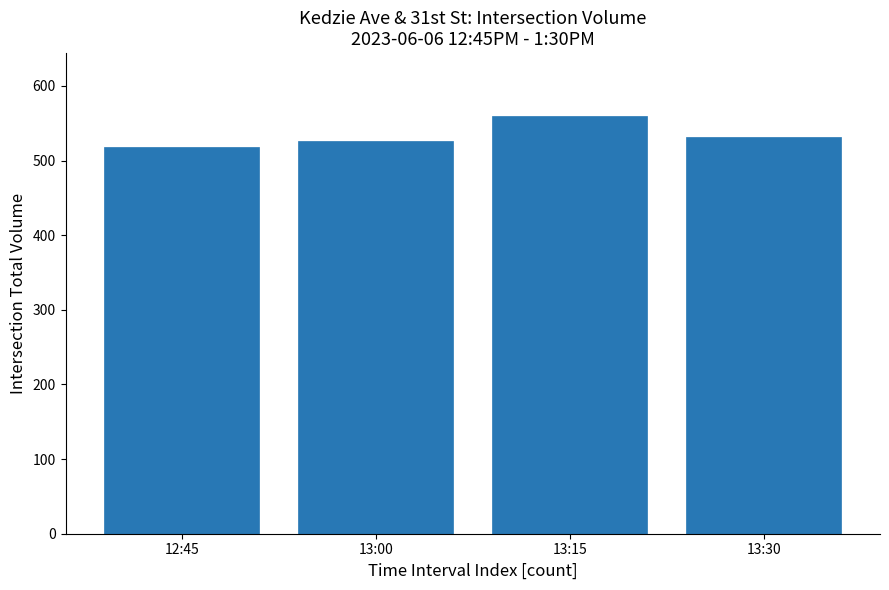

Reading left to right, extract all data points from this chart.

12:45=518	13:00=526	13:15=560	13:30=531